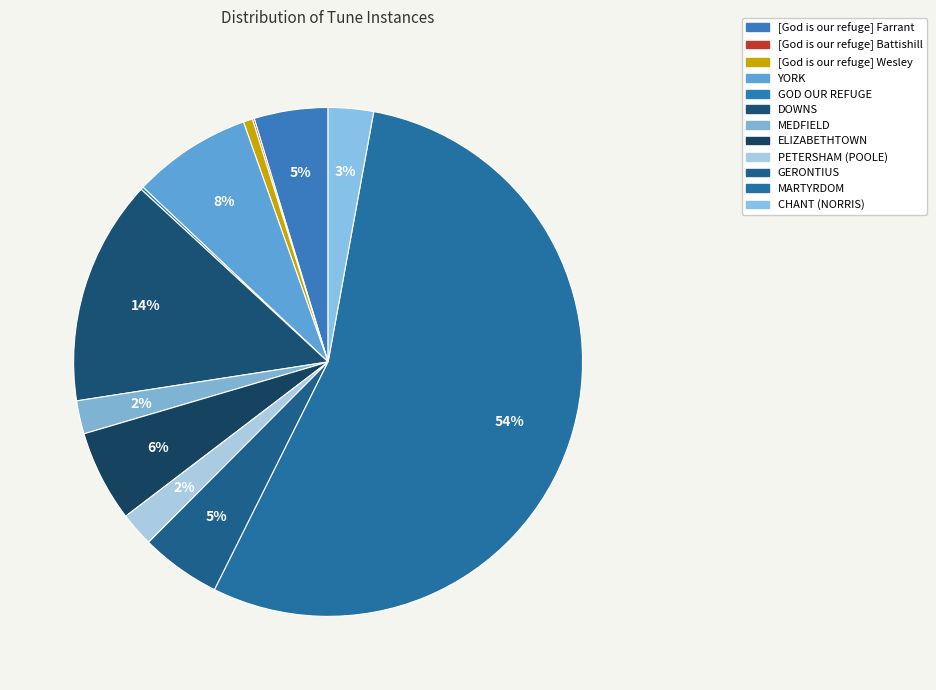

To the nearest percent, what is the difference between the largest and smallest slice percentages?

54%